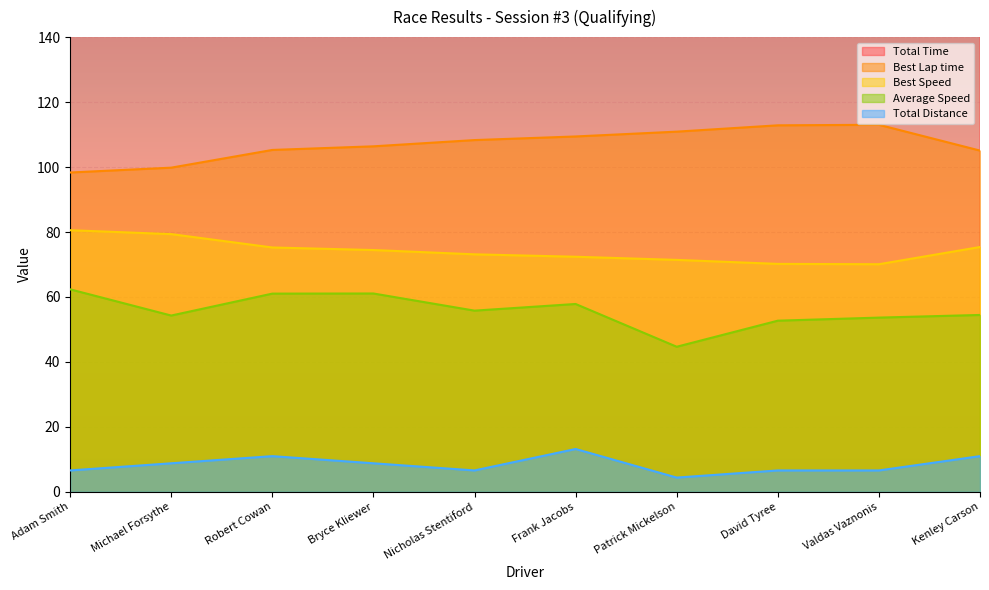

Between Patrick Mickelson and Valdas Vaznonis, which series saw the biggest shift?

Total Time